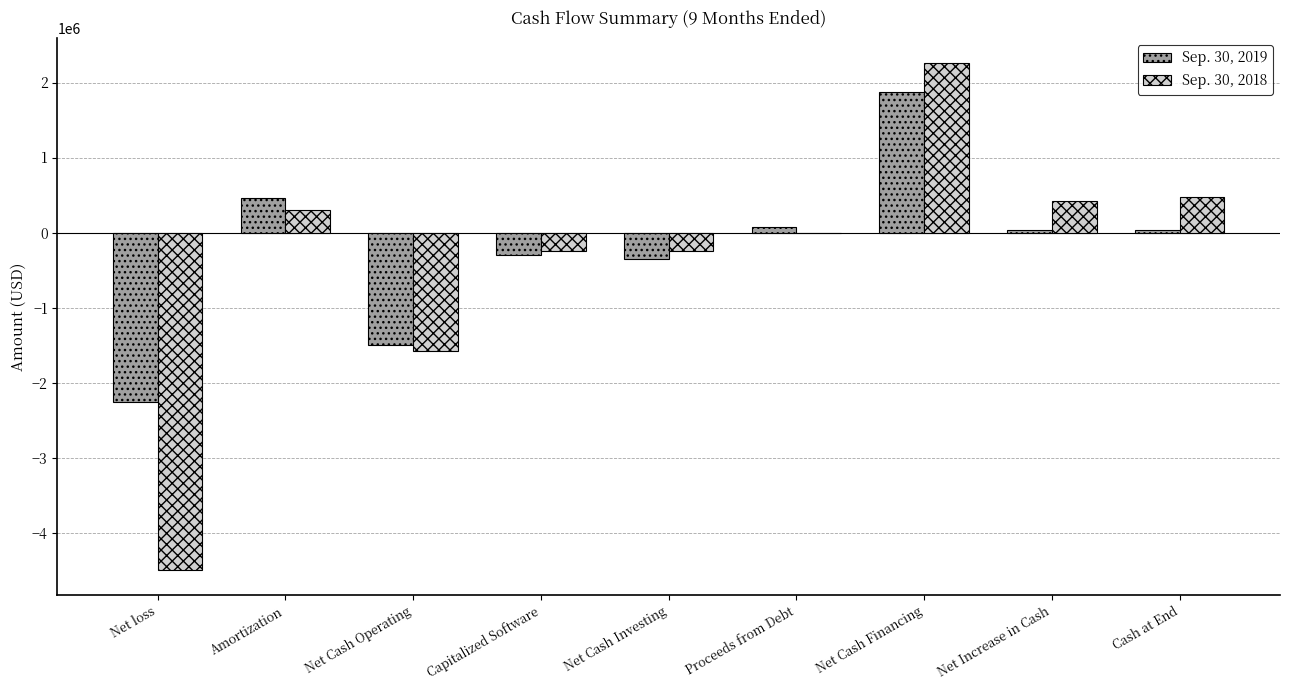

At which category is the sum across all series the highest?

Net Cash Financing